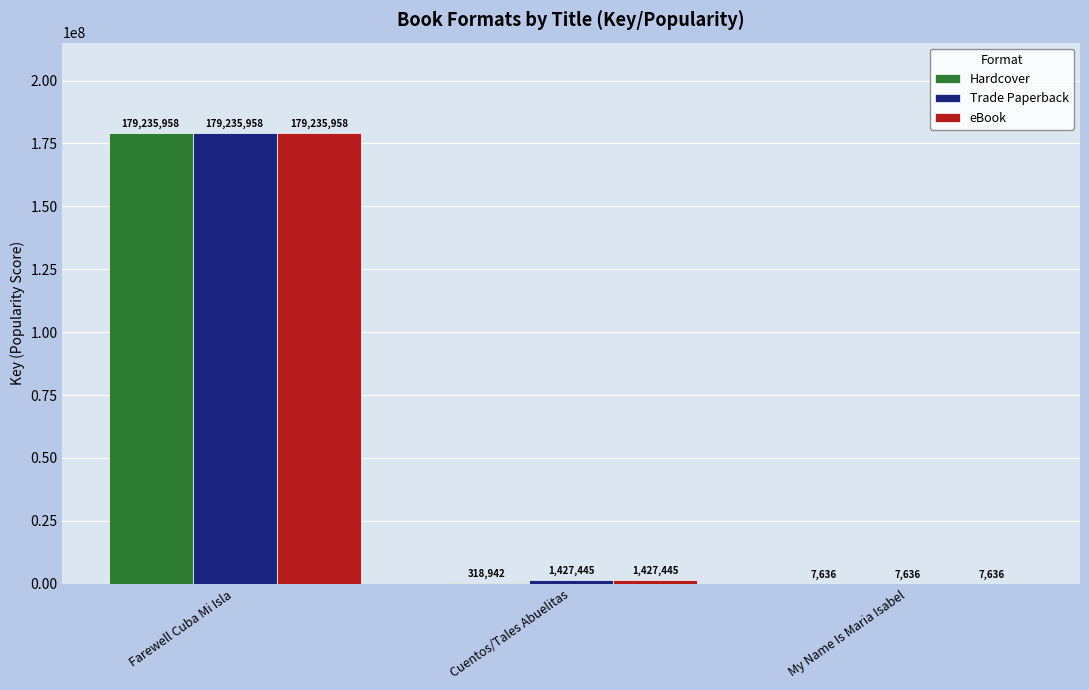

Reading right to left, list all the values displayed in this chart.

Hardcover: 7636	318942	179235958
Trade Paperback: 7636	1427445	179235958
eBook: 7636	1427445	179235958